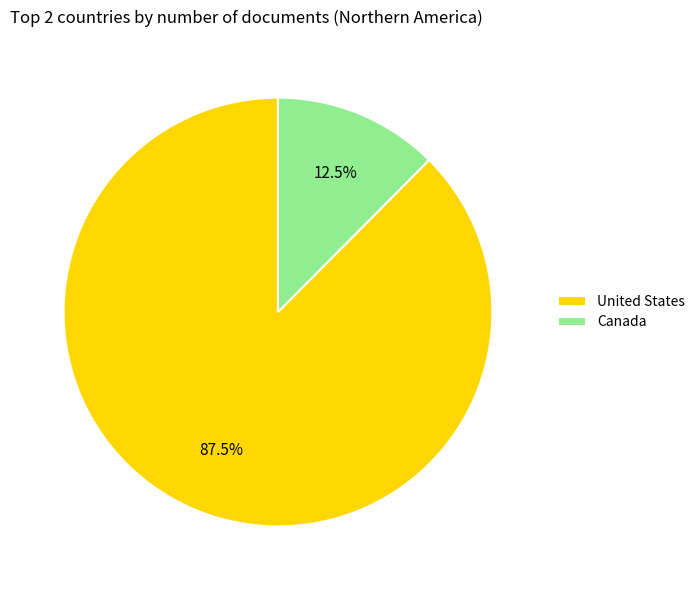

Rank the categories by value from highest to lowest.

United States, Canada